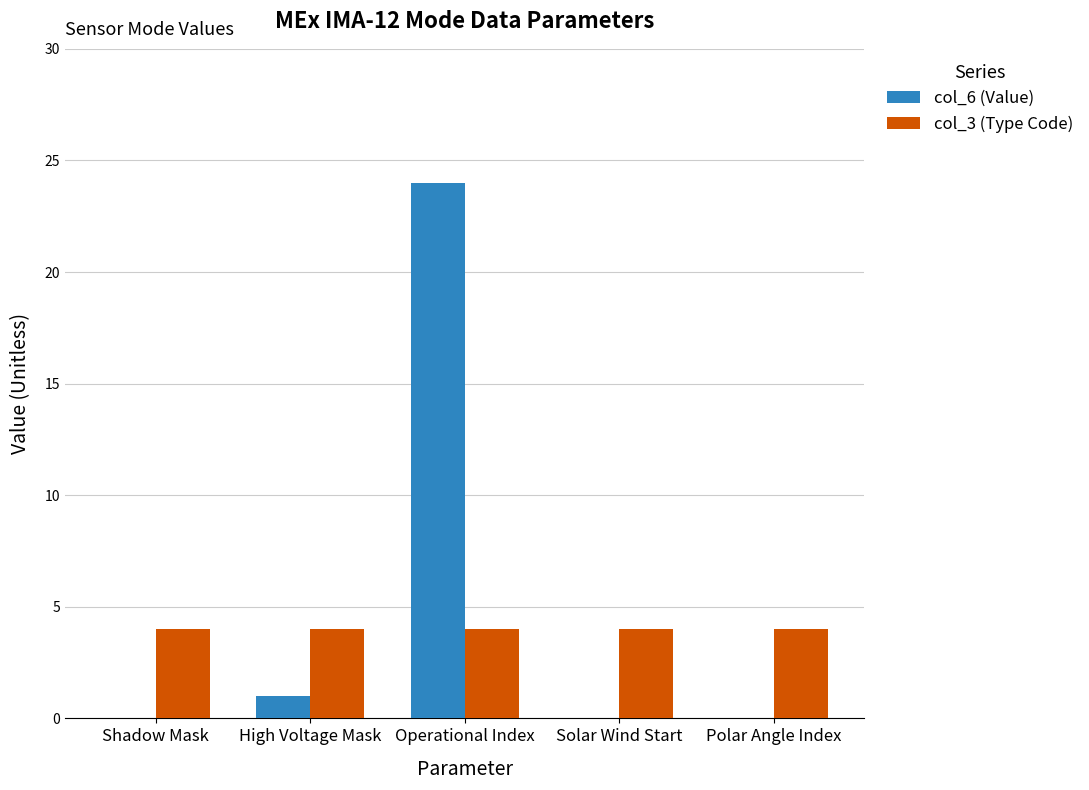

How many distinct data groups are displayed?

2